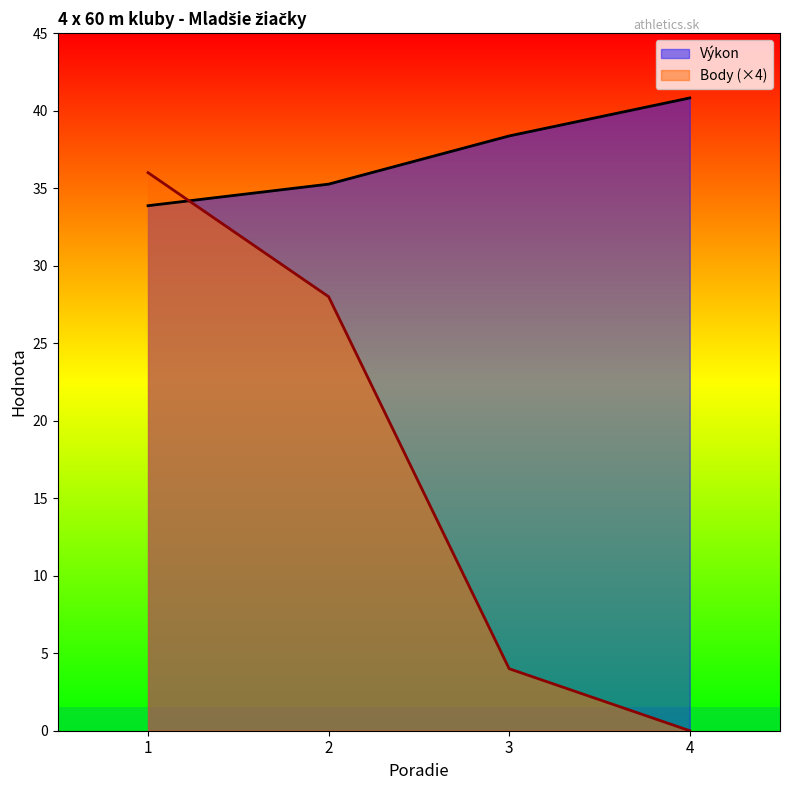

What are all the series names shown in the legend?

Výkon, Body (×4)